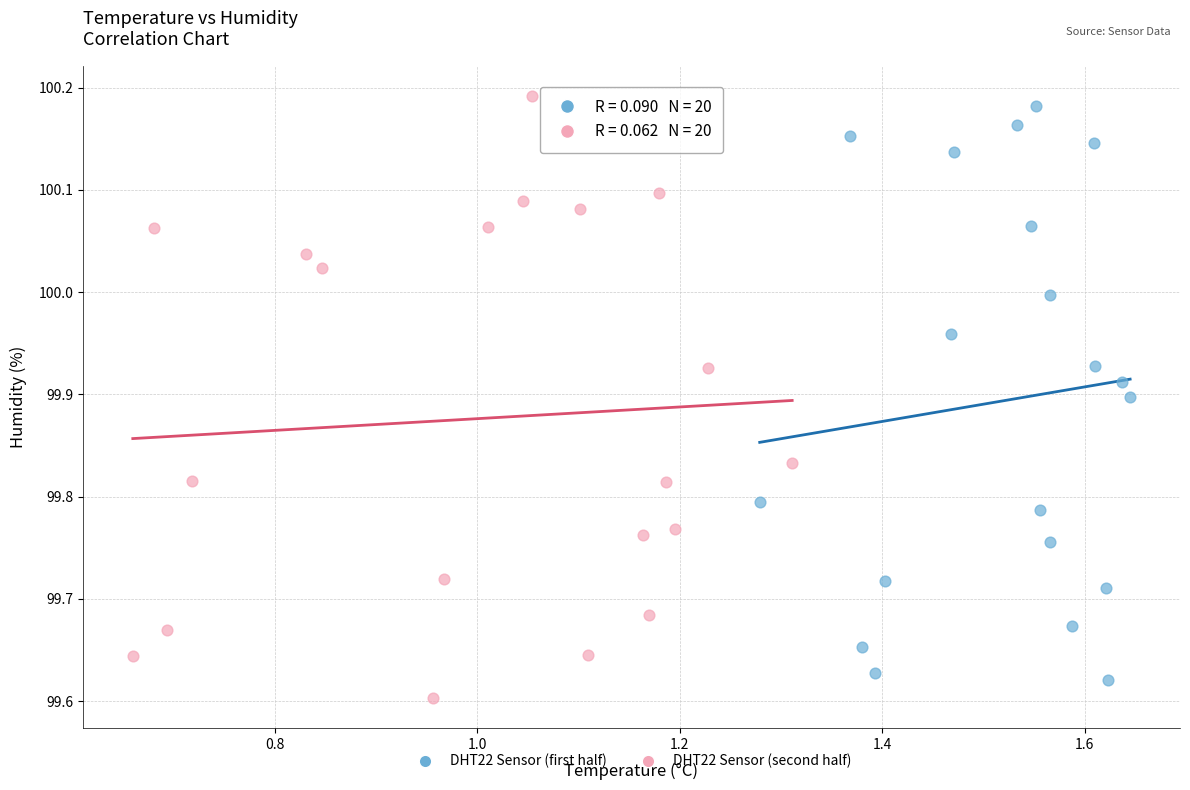

Which series has the widest spread of Y values?

DHT22 Sensor (second half)